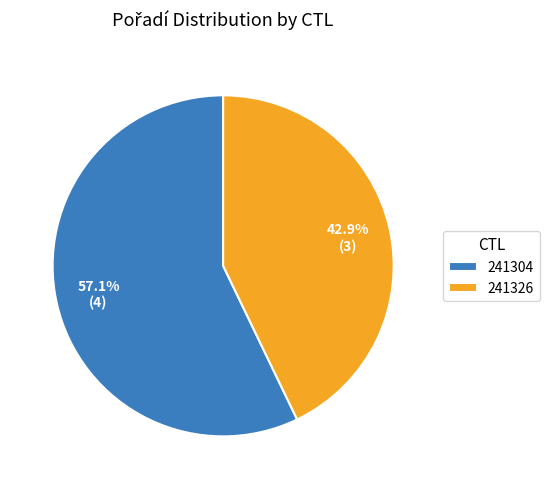

To the nearest percent, what is the average slice percentage?

50%